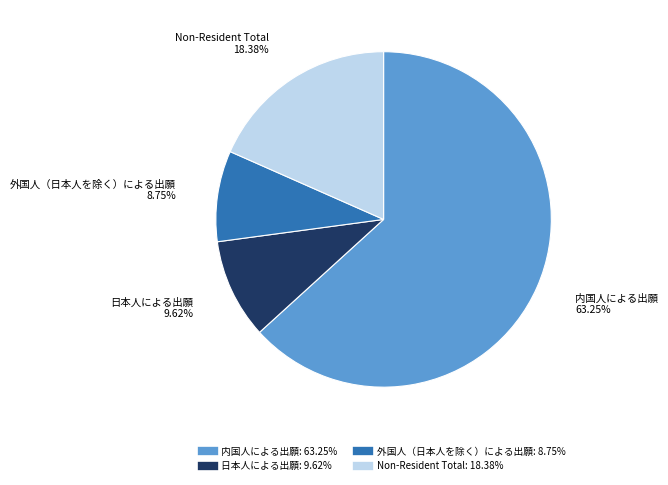

To the nearest percent, what is the difference between the 内国人による出願 and 日本人による出願 slice percentages?

54%